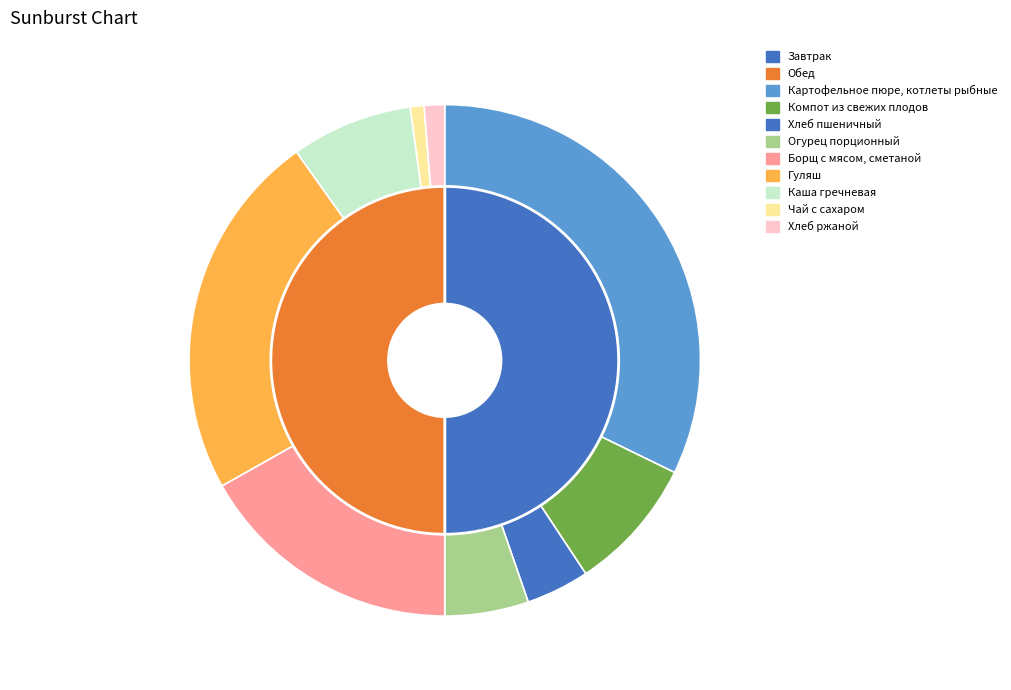

To the nearest percent, what is the combined percentage of Хлеб пшеничный and Компот из свежих плодов?

12%